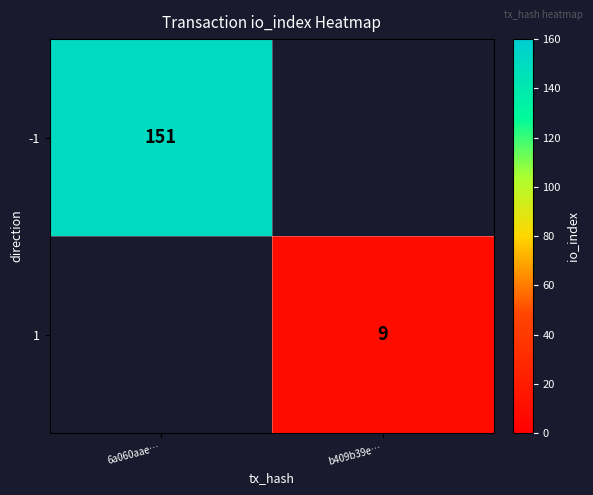

The -1 series shows 151 at 6a060aae…. True or false?

True